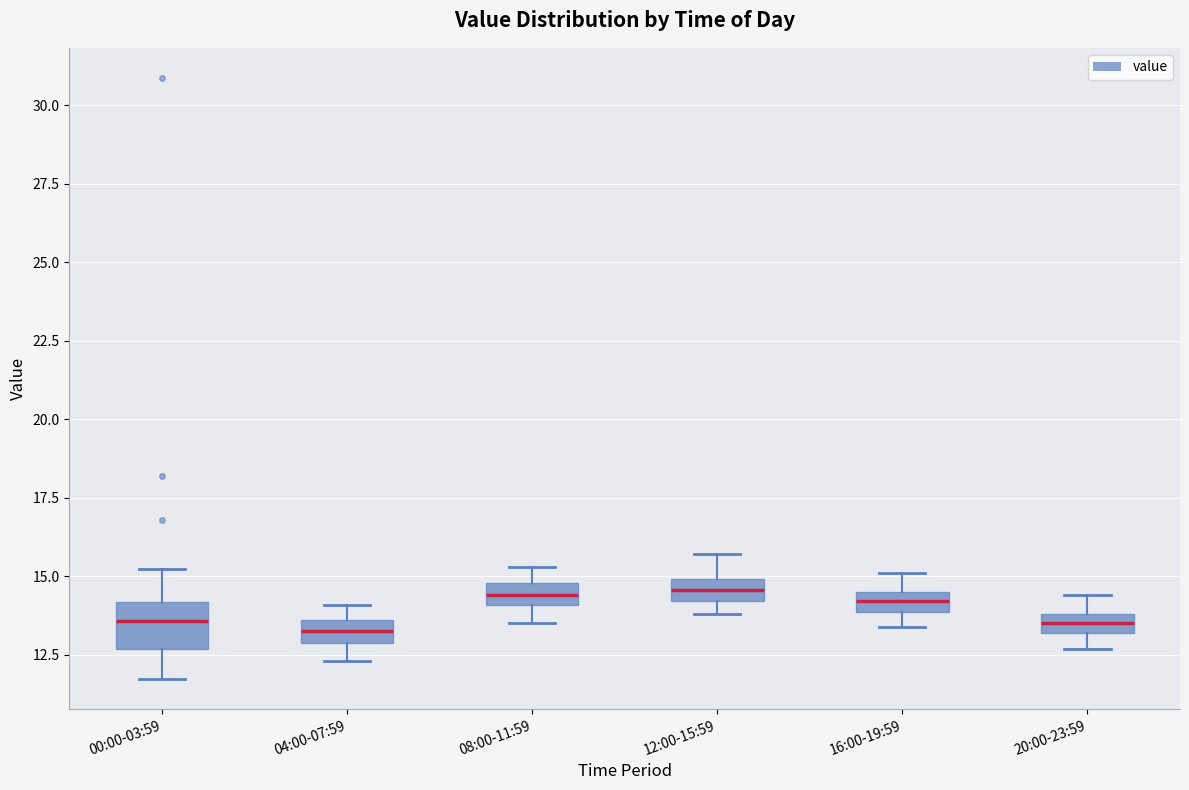

Where is the lower edge of the box for 00:00-03:59 on the y-axis? The values are not printed on the chart, so give them approximately, as read against the axis.

12.5